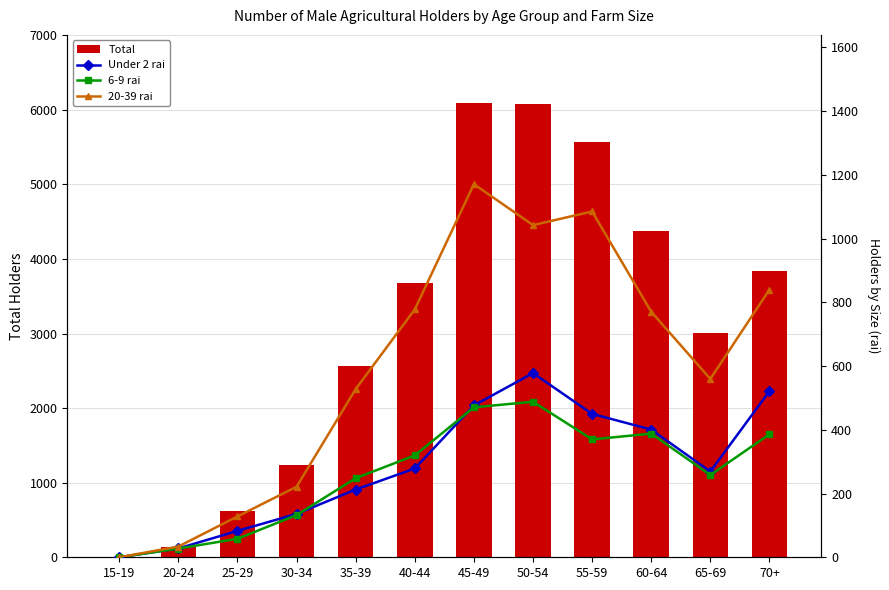

Is it true that 6-9 rai equals 115.8 at 55-59?

False